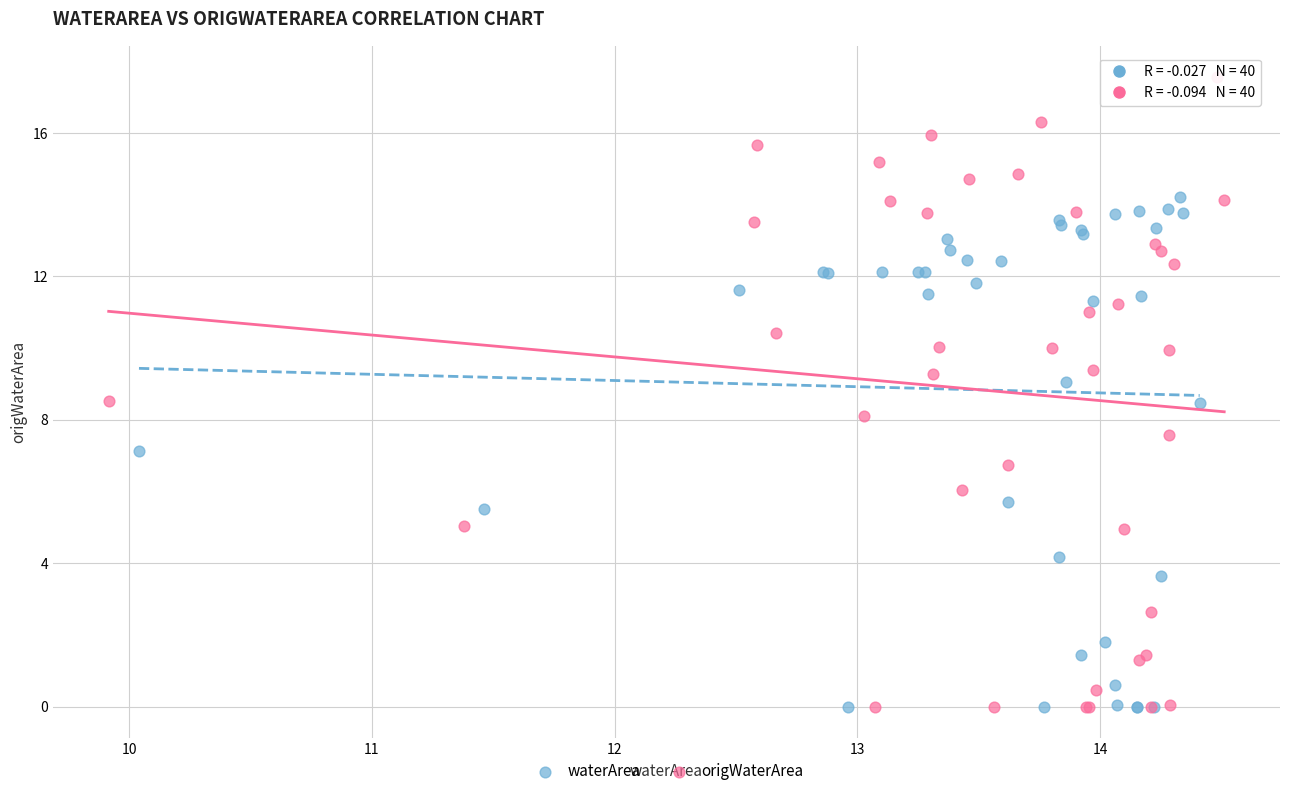

Which series contains the highest Y value?

origWaterArea